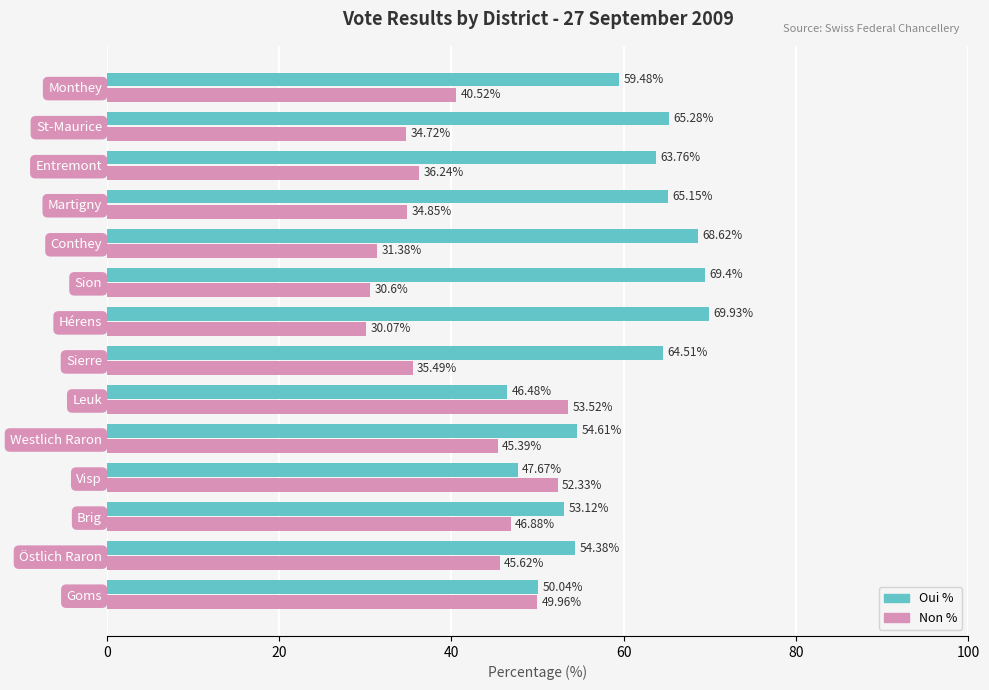

How many data points in Non % are less than 40?

7